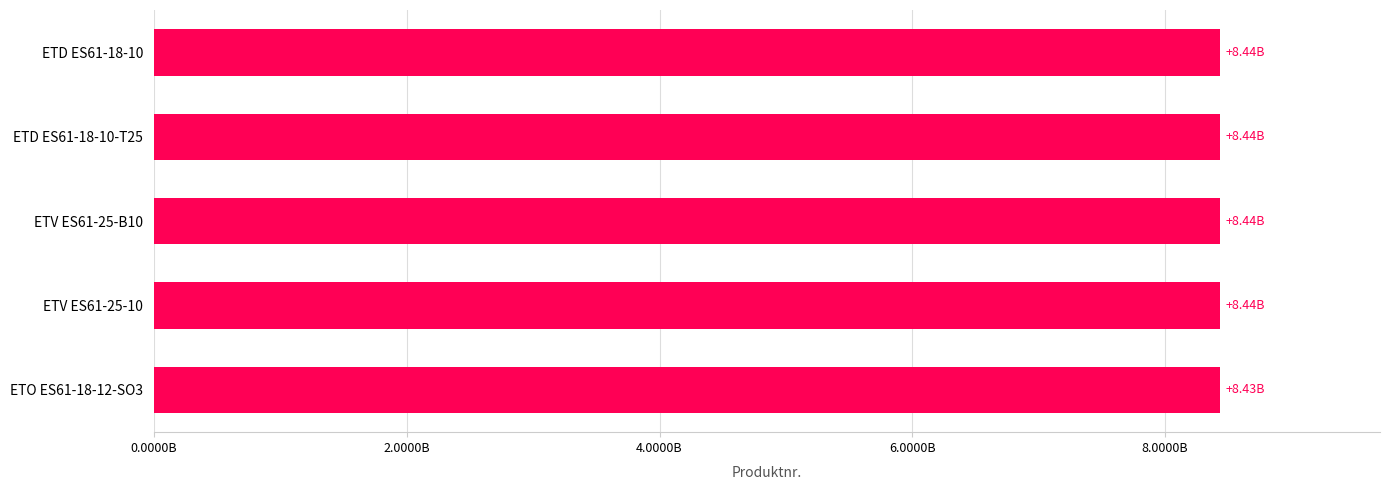

Are the bars horizontal?

Yes